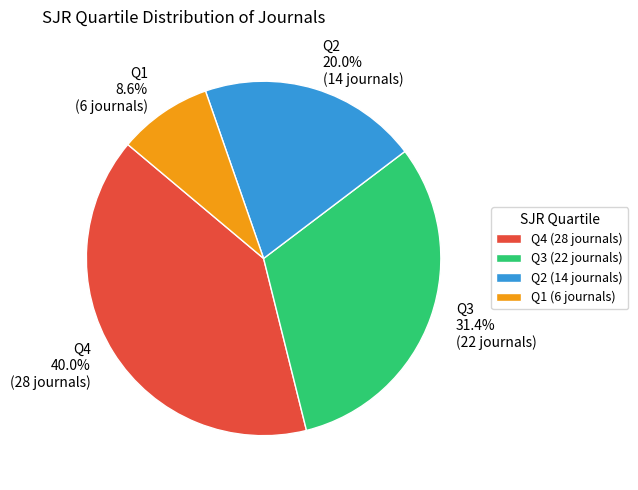

What percentage is NOT represented by Q4?

60.0%